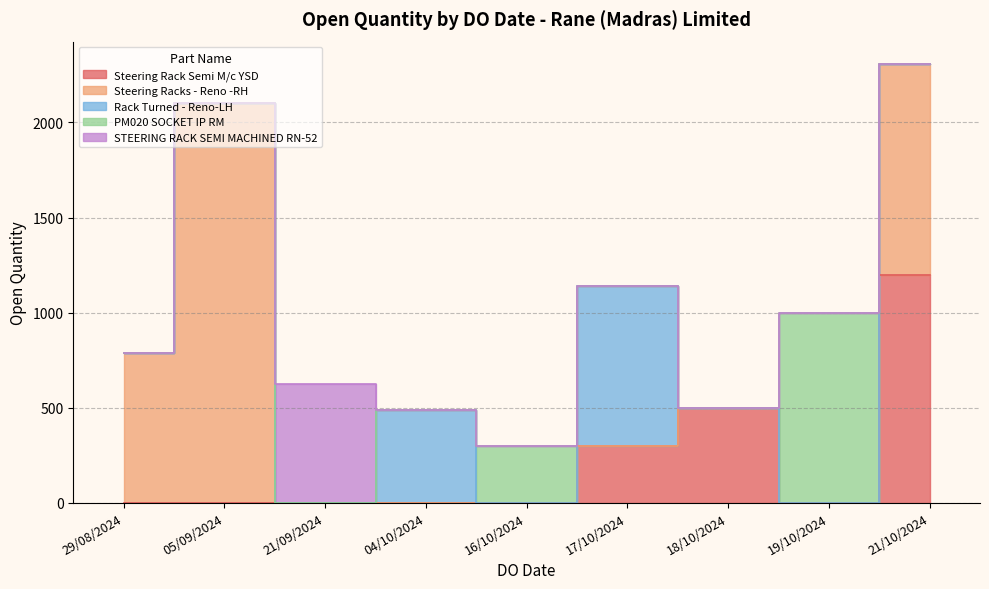

What is the maximum value shown in the chart?

2103